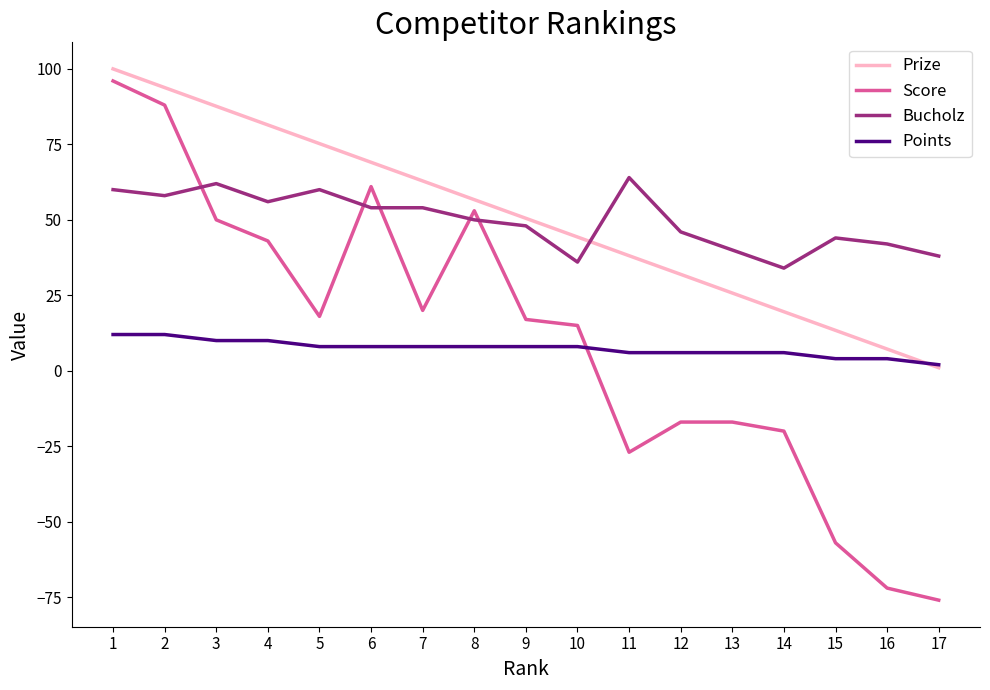

How many intersections are there between Prize and Points?

1